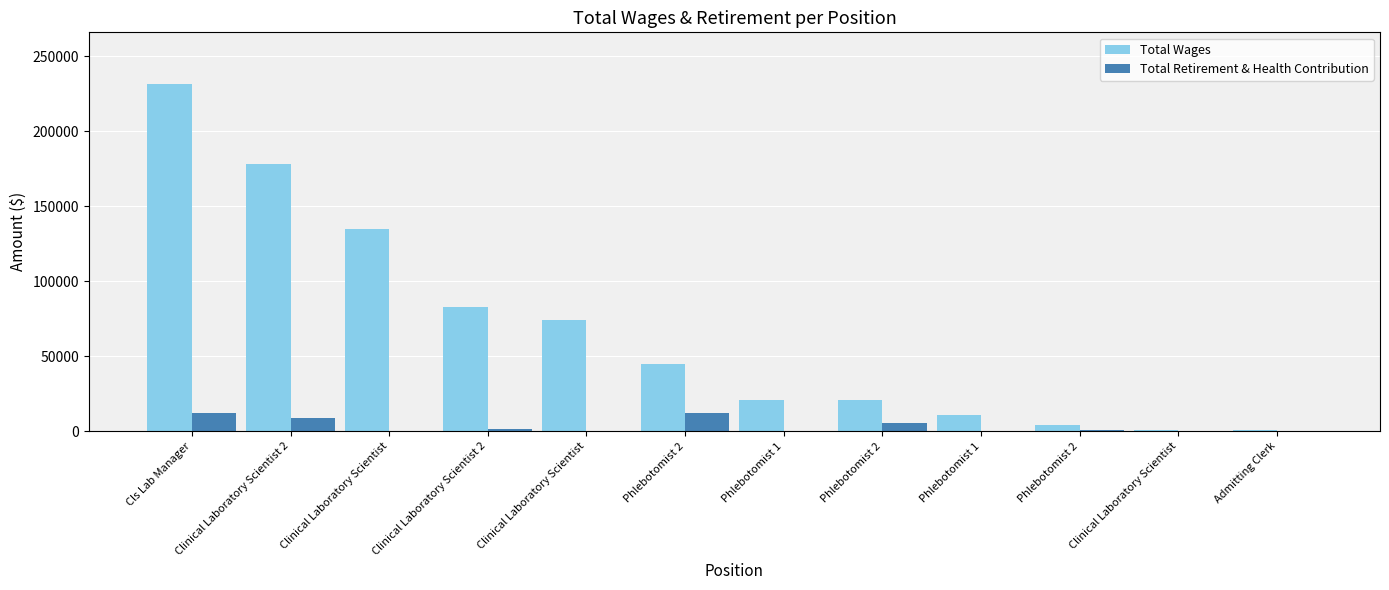

How many groups of bars are there?

12